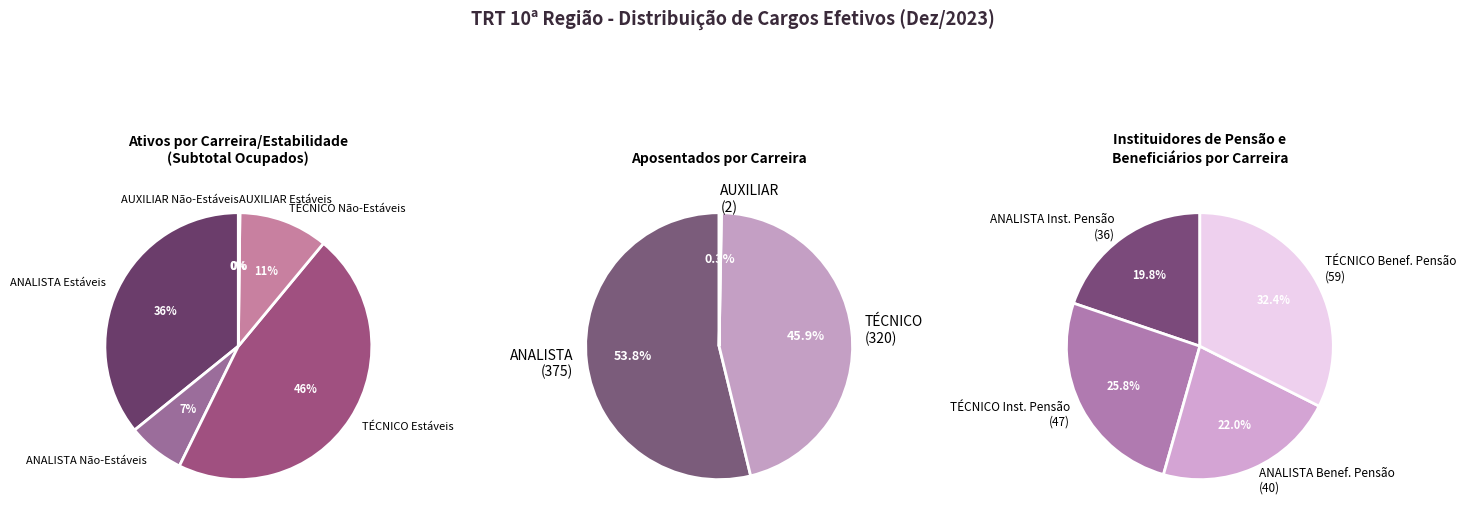

Which has a higher value, TOTAL TÉCNICO or TOTAL ANALISTA?

TOTAL TÉCNICO